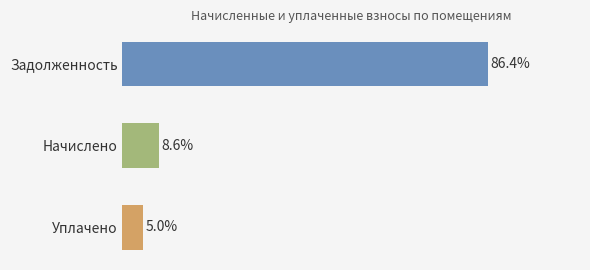

What are all the series names shown in the legend?

zadoljennost, nachisleno, uplacheno